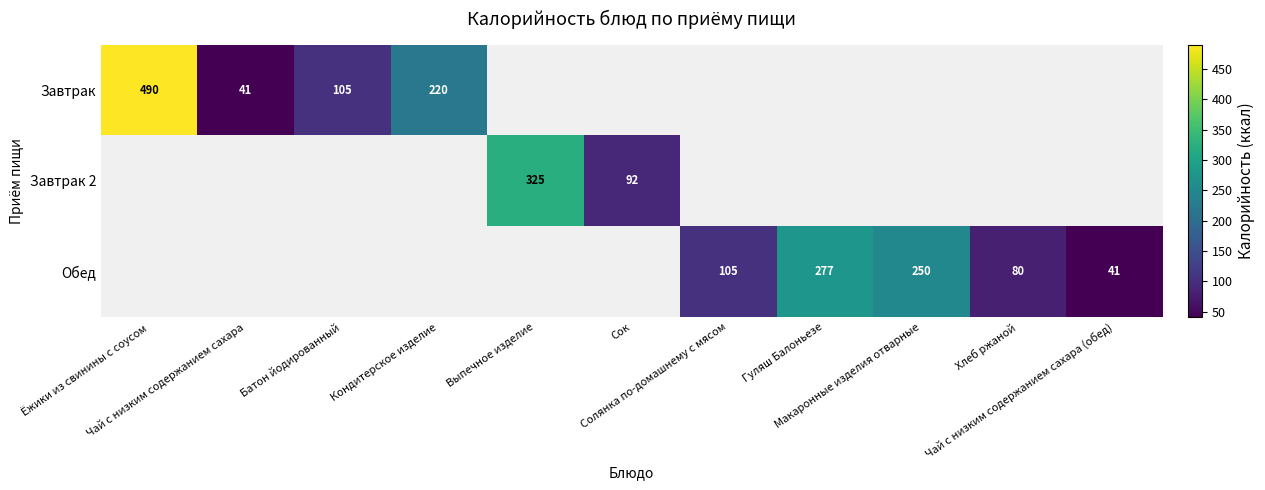

True or false: Завтрак has a value of 386.8 at Кондитерское изделие.

False